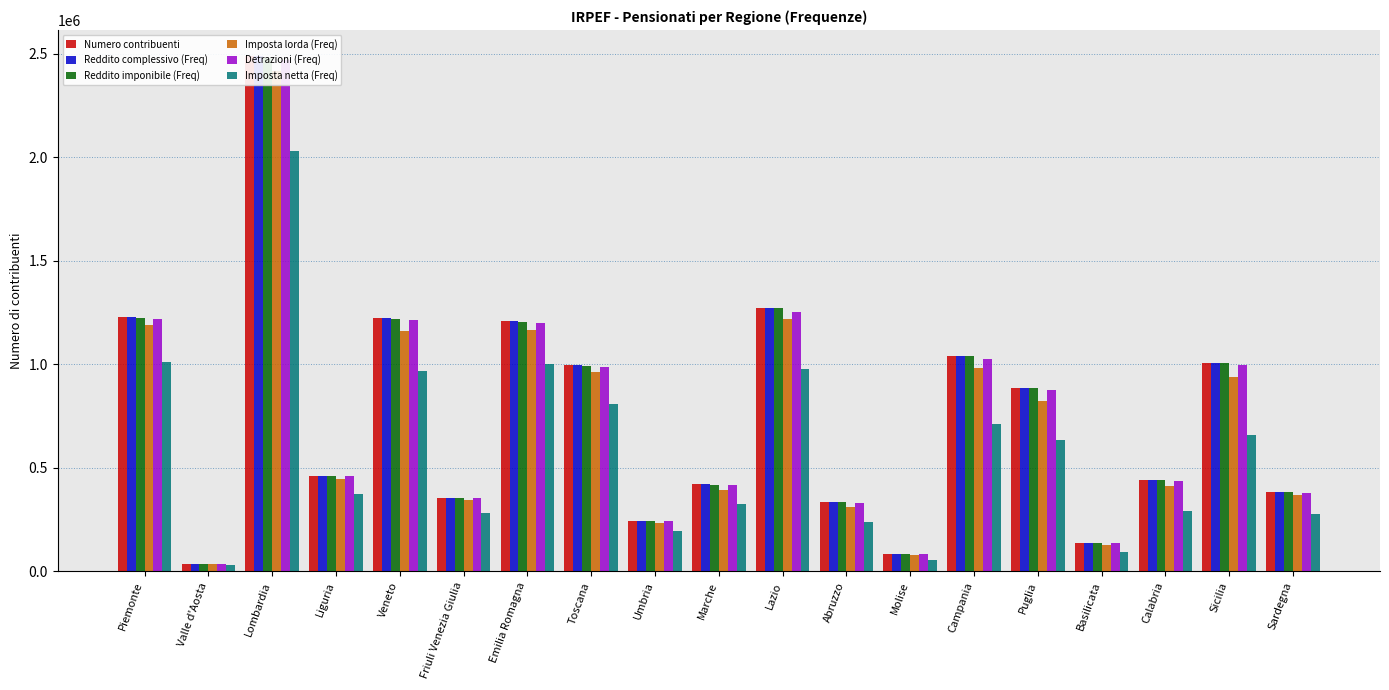

Reading left to right, transcribe all the data shown in this chart.

Numero contribuenti: 1228805	34517	2491253	462415	1223132	356723	1209572	994894	243871	420380	1272439	333938	86224	1040956	885998	138411	440356	1008375	384564
Reddito complessivo (Freq): 1228805	34517	2491242	462415	1223128	356723	1209563	994888	243871	420378	1272434	333929	86224	1040953	885991	138409	440354	1008369	384564
Reddito imponibile (Freq): 1225206	34370	2481256	461187	1219724	355933	1205250	992215	243241	419157	1270069	332930	85983	1038959	883772	137962	439129	1005891	383454
Imposta lorda (Freq): 1190319	33479	2416439	445324	1162377	346286	1165892	962144	235871	395260	1217075	311080	78154	984261	821948	126958	410903	938189	368788
Detrazioni (Freq): 1219942	34254	2472048	458802	1214302	354086	1201854	986614	241625	417263	1254295	330534	85434	1026124	876354	137164	435211	995604	380033
Imposta netta (Freq): 1013415	28319	2032957	374722	965725	283830	1001630	809415	193446	325240	976268	237175	55168	712063	633467	93235	289751	657591	277644